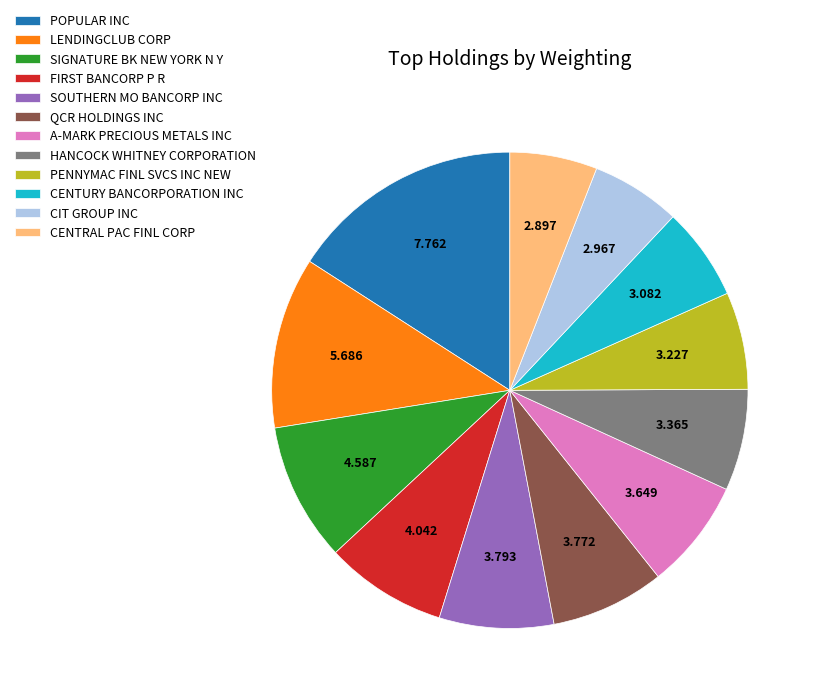

True or false: CENTRAL PAC FINL CORP accounts for 1% of the total.

False